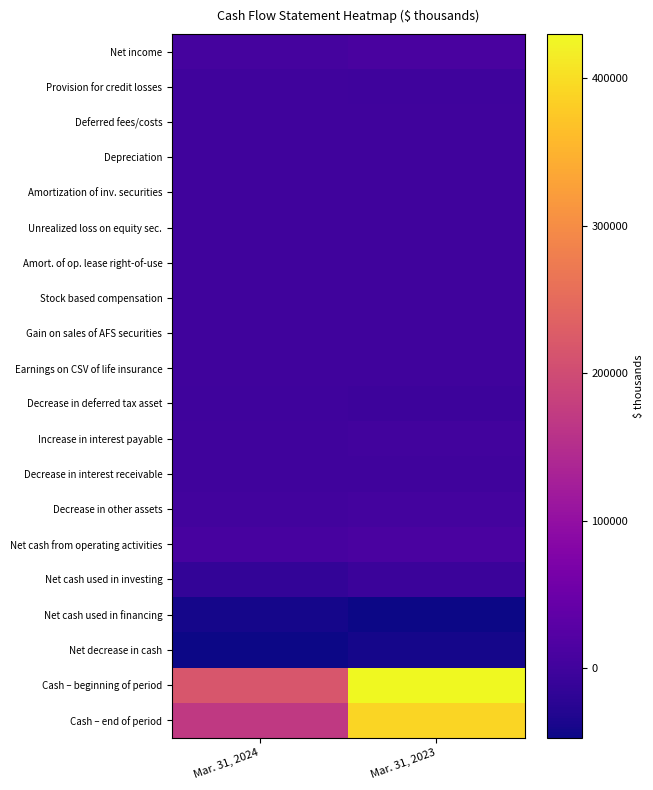

Which has a higher value, Mar. 31, 2024 or Mar. 31, 2023?

Mar. 31, 2023